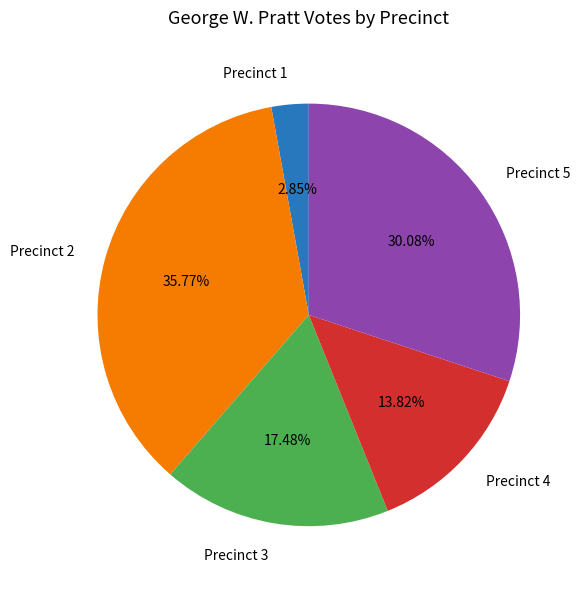

To the nearest percent, what is the combined percentage of Precinct 4 and Precinct 3?

31%